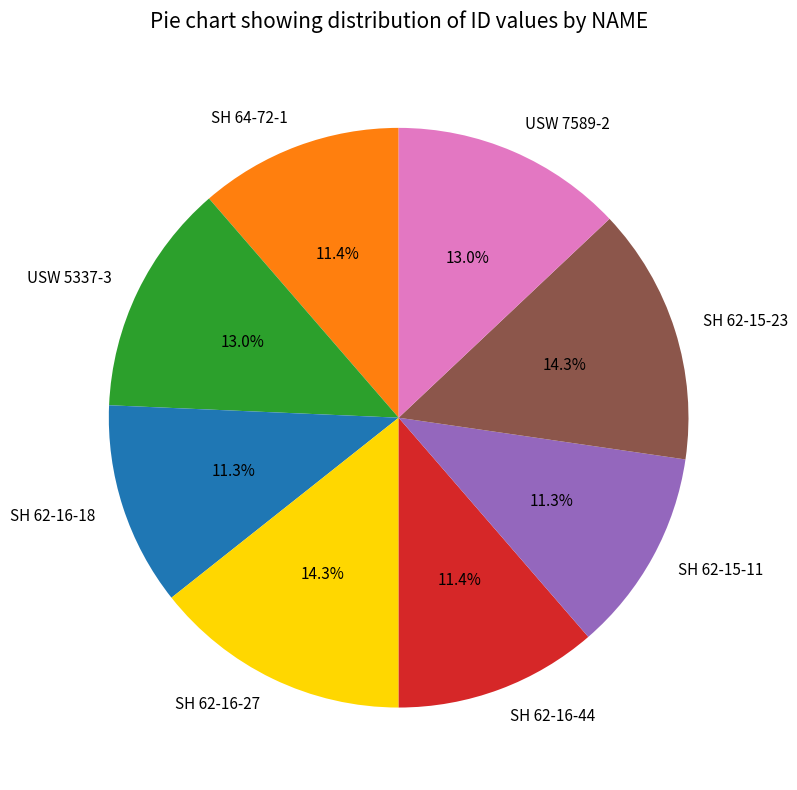

Is there a majority slice in this chart?

No